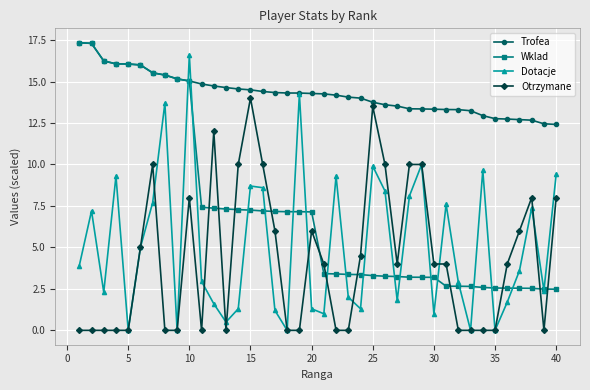

What is the sum of all Trofea values?

571.0